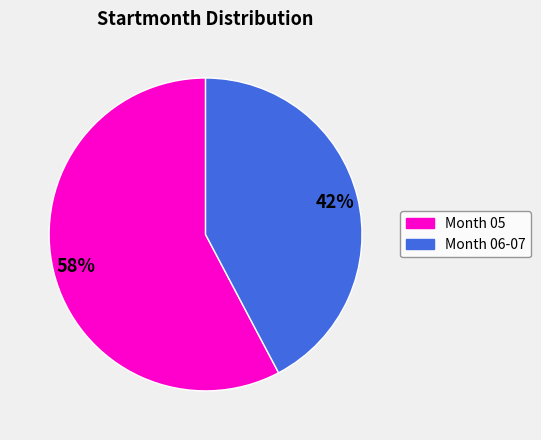

To the nearest percent, what is the average slice percentage?

50%